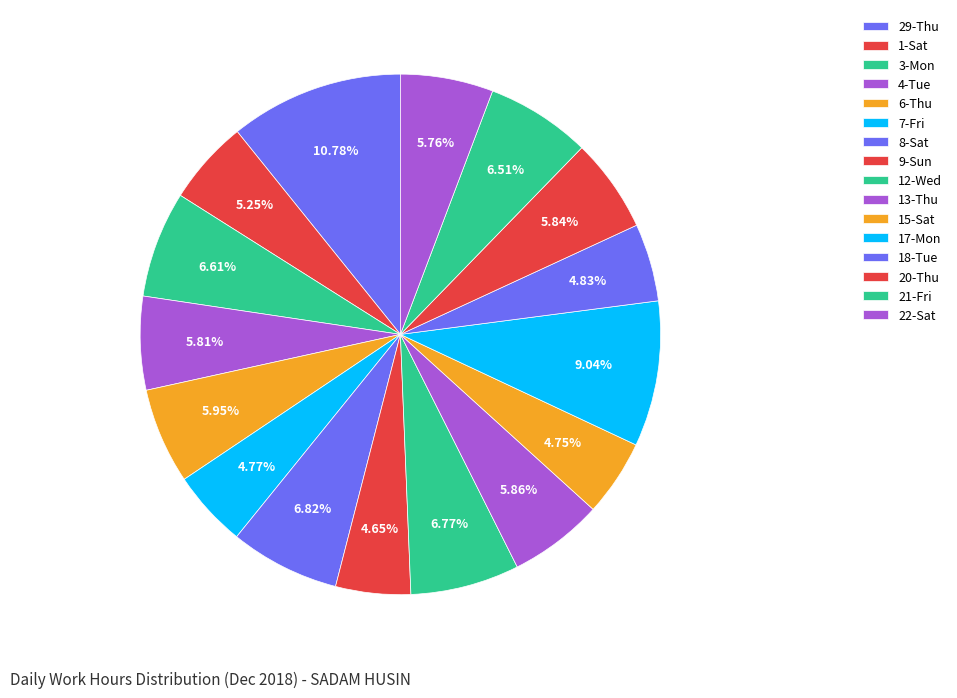

Count the number of slices in the pie.

16